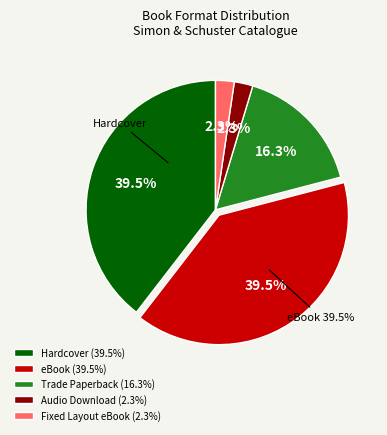

The Audio Download slice represents 11% of the pie. True or false?

False